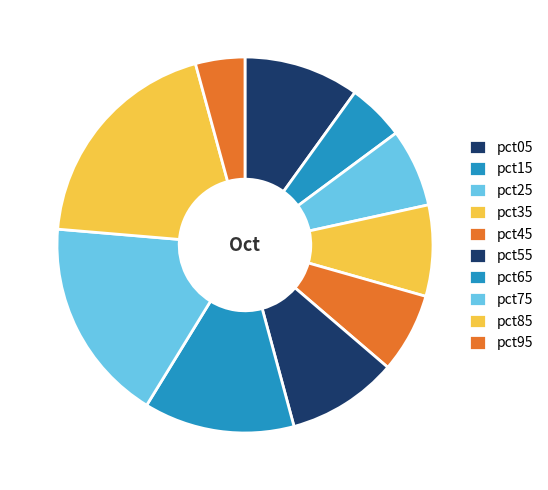

How many segments does this pie chart have?

10